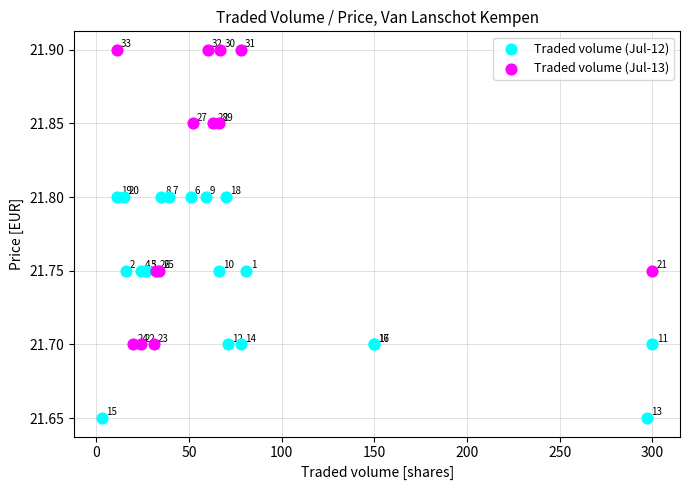

Which series contains the highest Y value?

Traded volume (Jul-13)